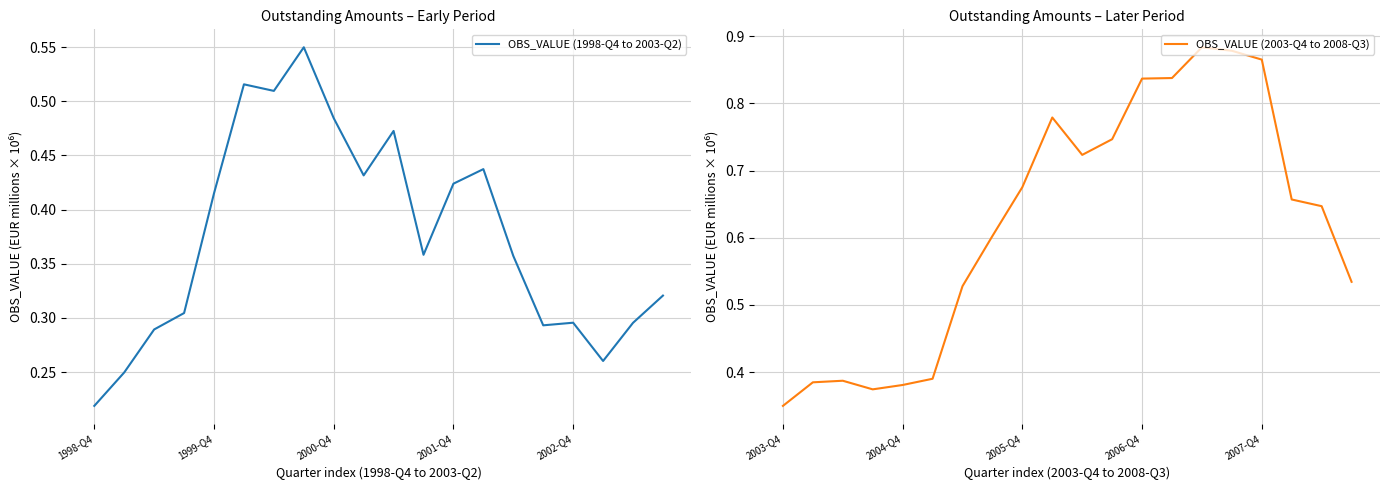

Where is OBS_VALUE (1998-Q4 to 2003-Q2) nearest to the value 0?

1998-Q4